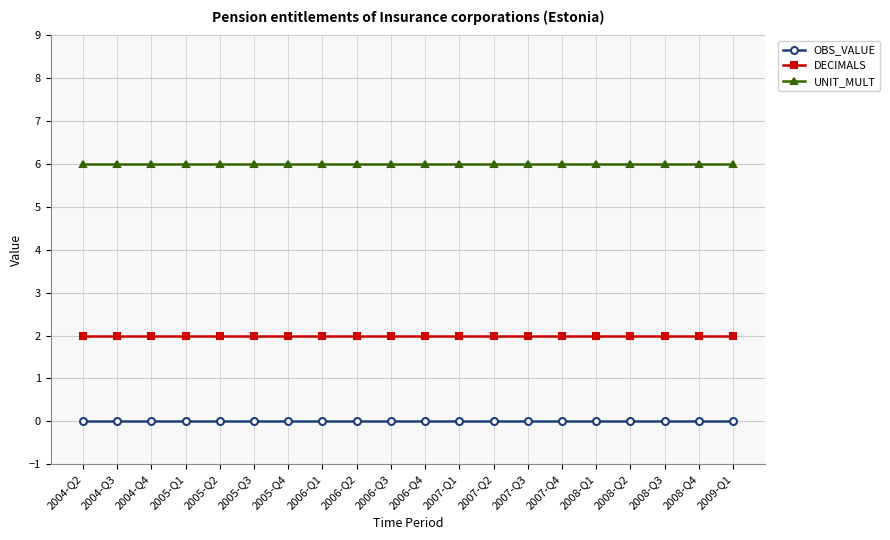

Is the value of OBS_VALUE at 2007-Q4 greater than the value of UNIT_MULT at 2007-Q1?

No